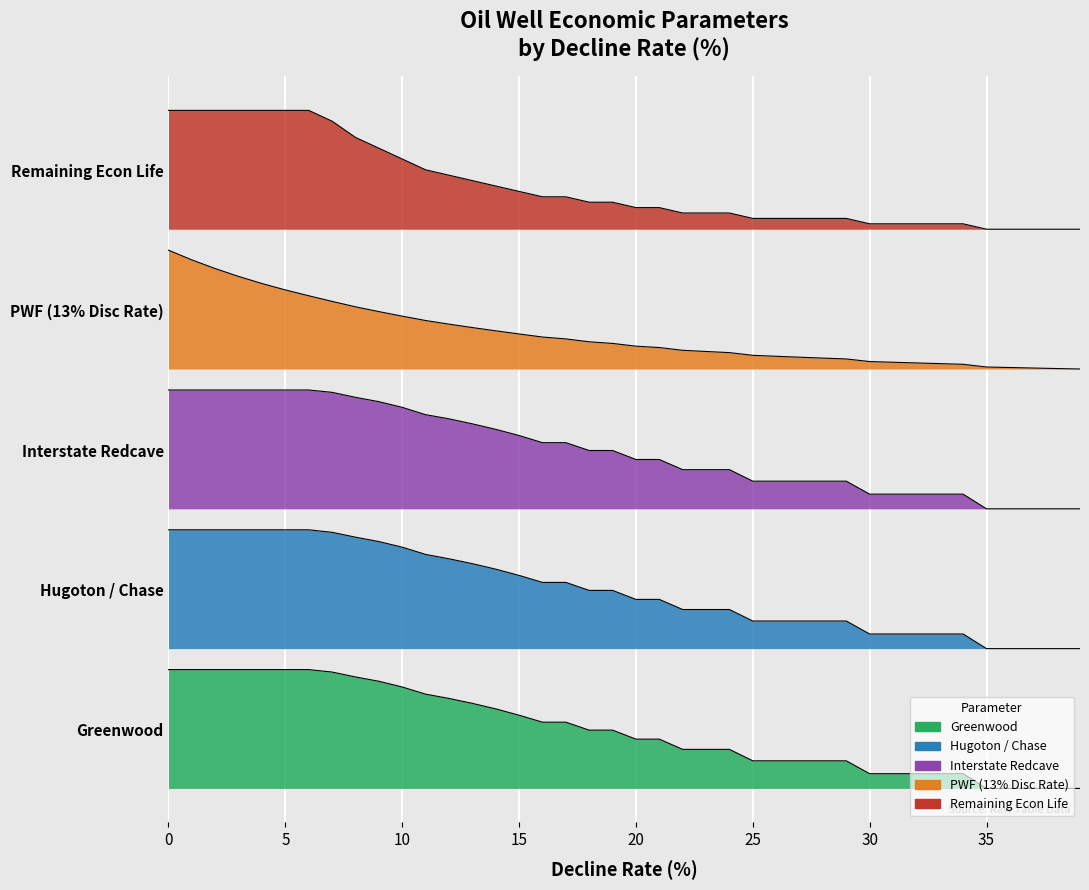

What is the value of the Hugoton Chase point at the 3rd from the left?

2.2